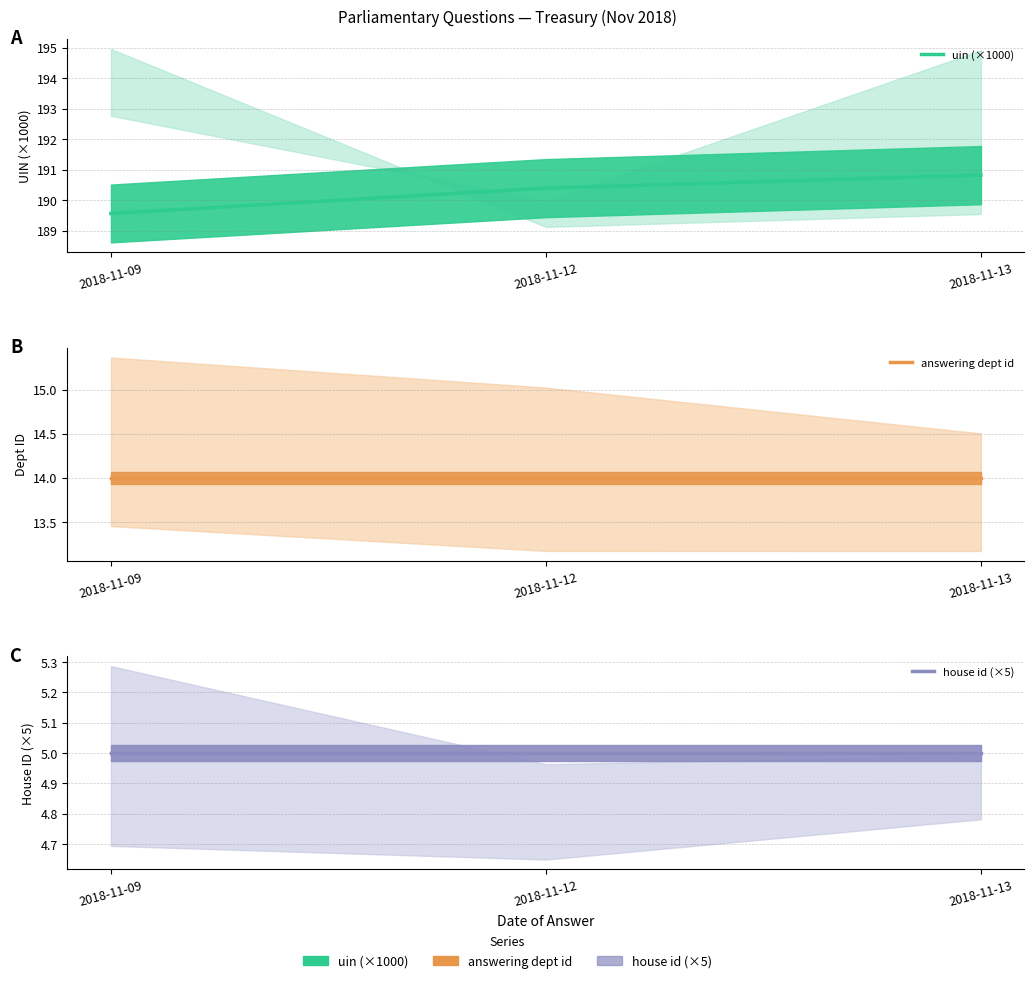

What is the lowest value of the answering dept id series?

14.0